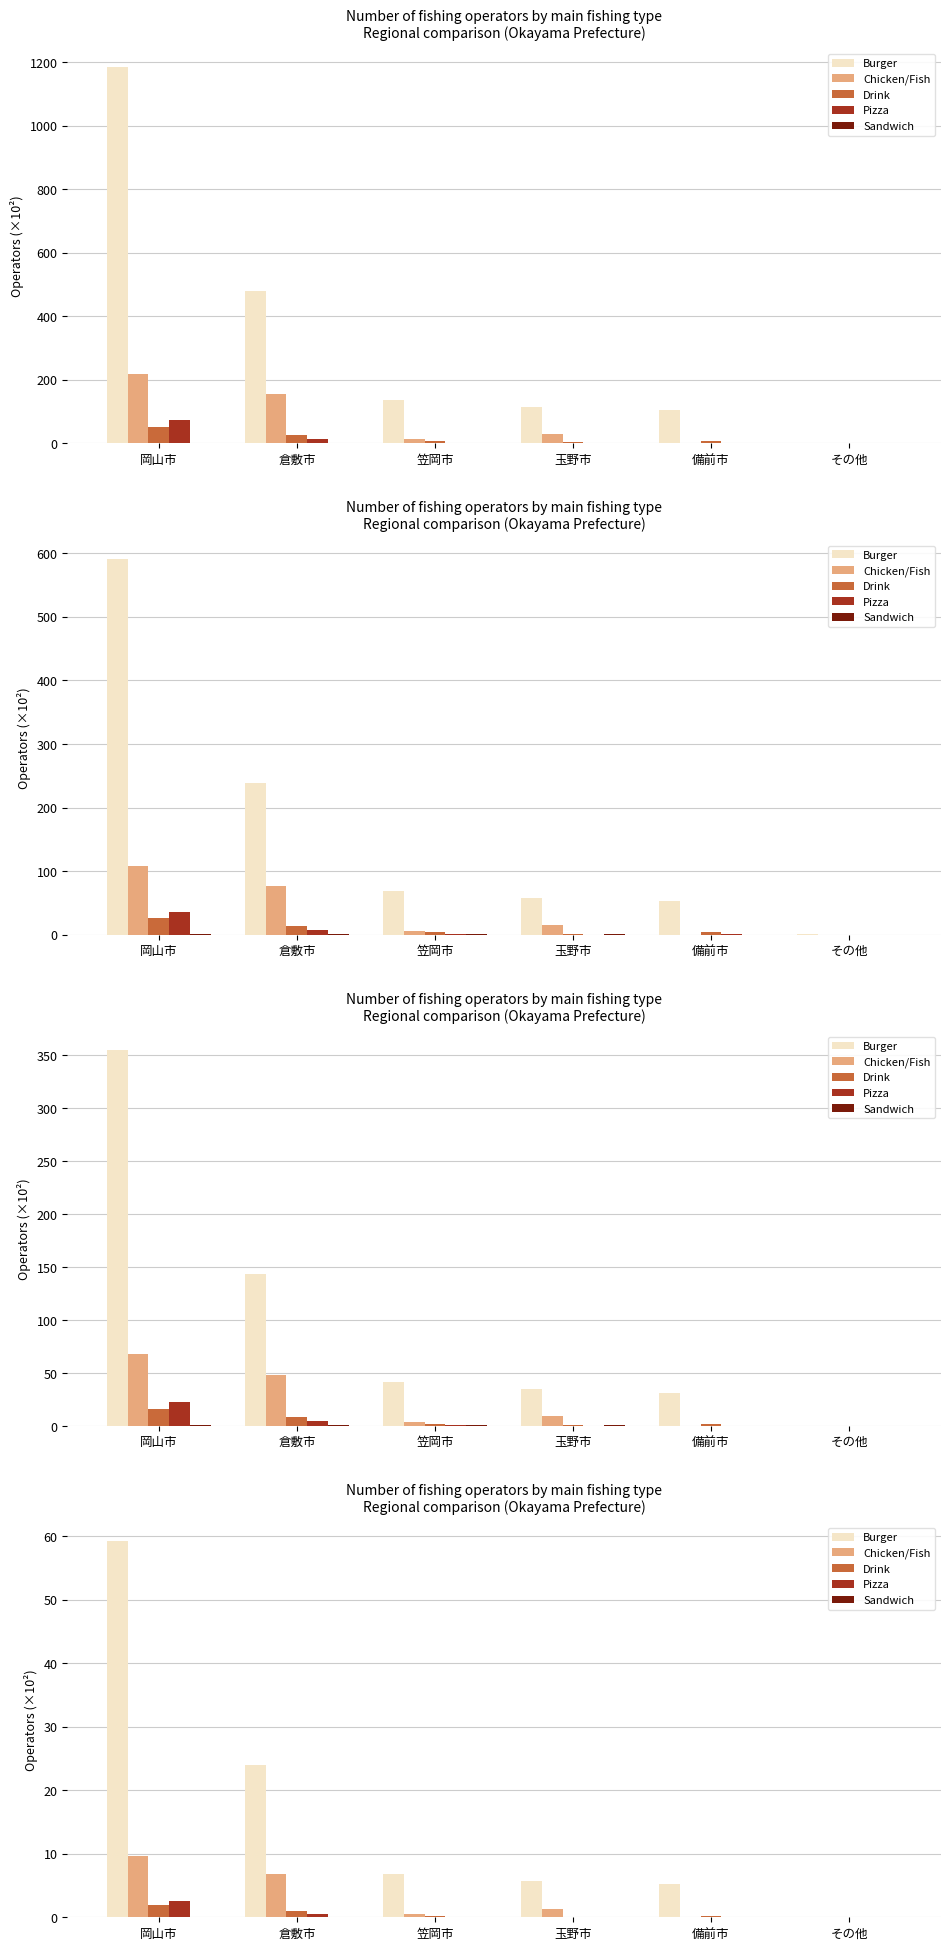

Rank the series at 備前市 from lowest to highest value.

Chicken/Fish, Sandwich, Pizza, Drink, Burger